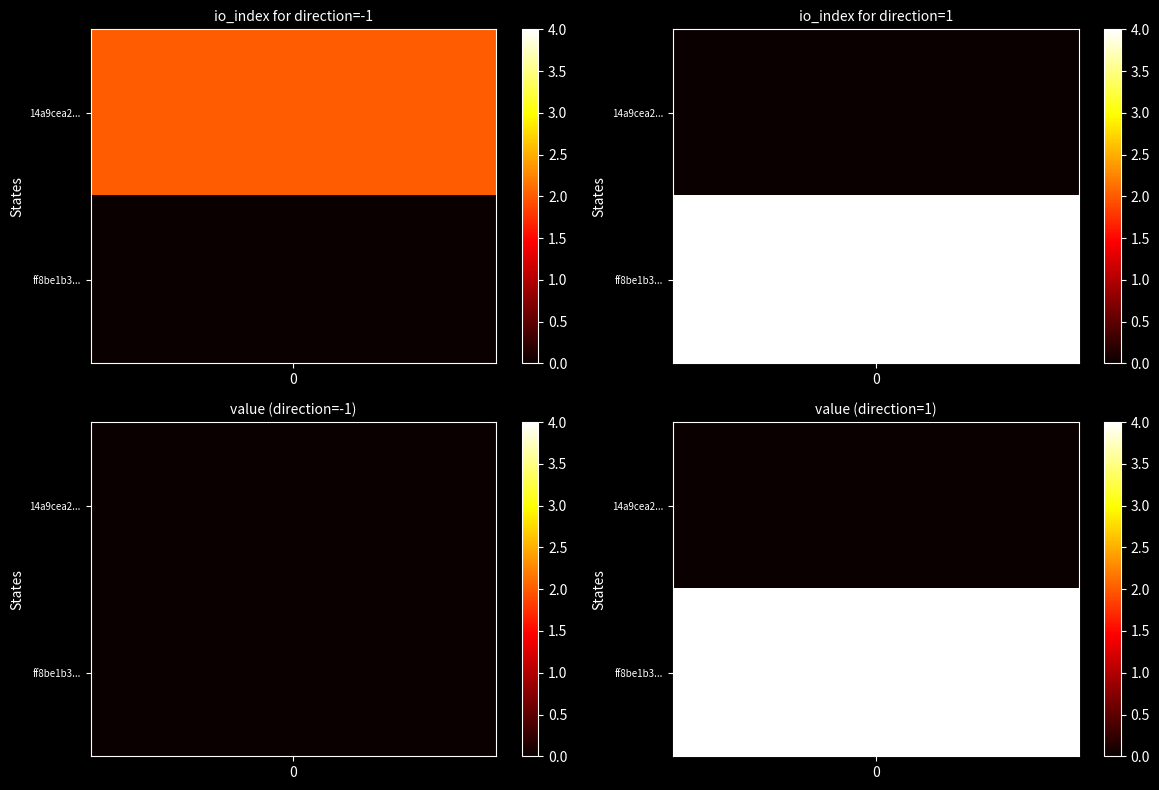

Reading left to right, extract all data points from this chart.

14a9cea2f208f043140582266be4bcaa60076eb: direction=-1	io_index=2
ff8be1b364b7c85ff08a1b67b0f77783cb2d330: direction=1	io_index=4